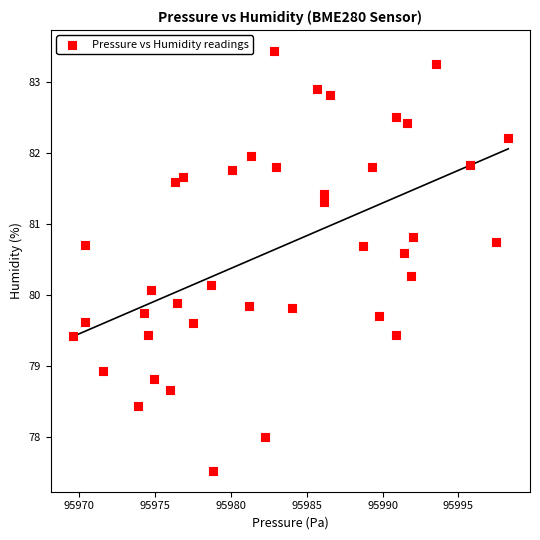

What is the range of Y values (max minus min)?

5.9